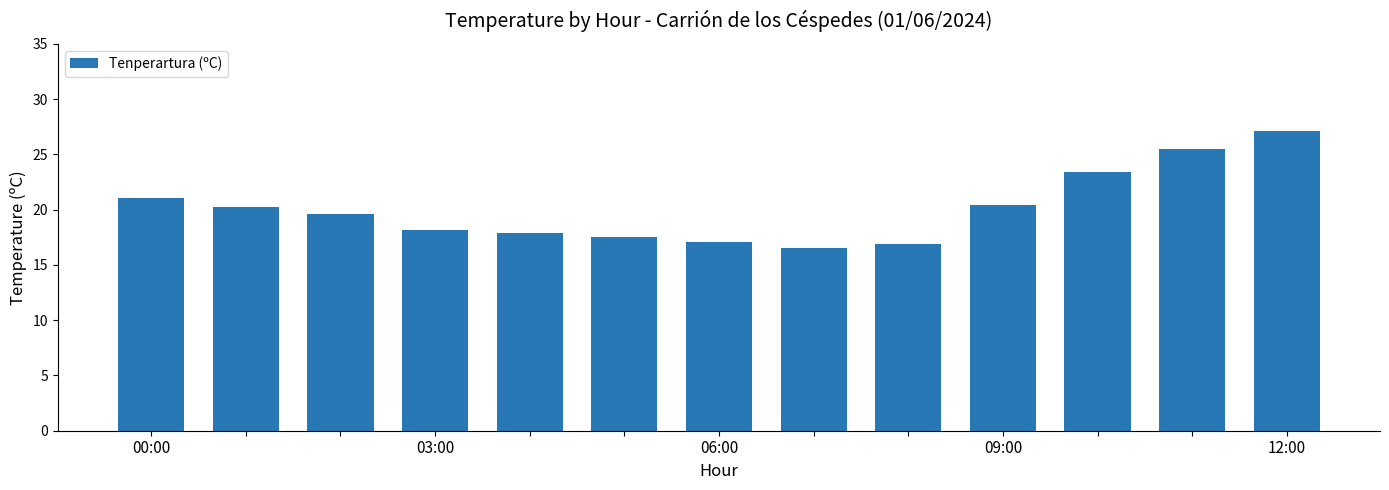

What is the difference between the maximum and minimum values?

10.6